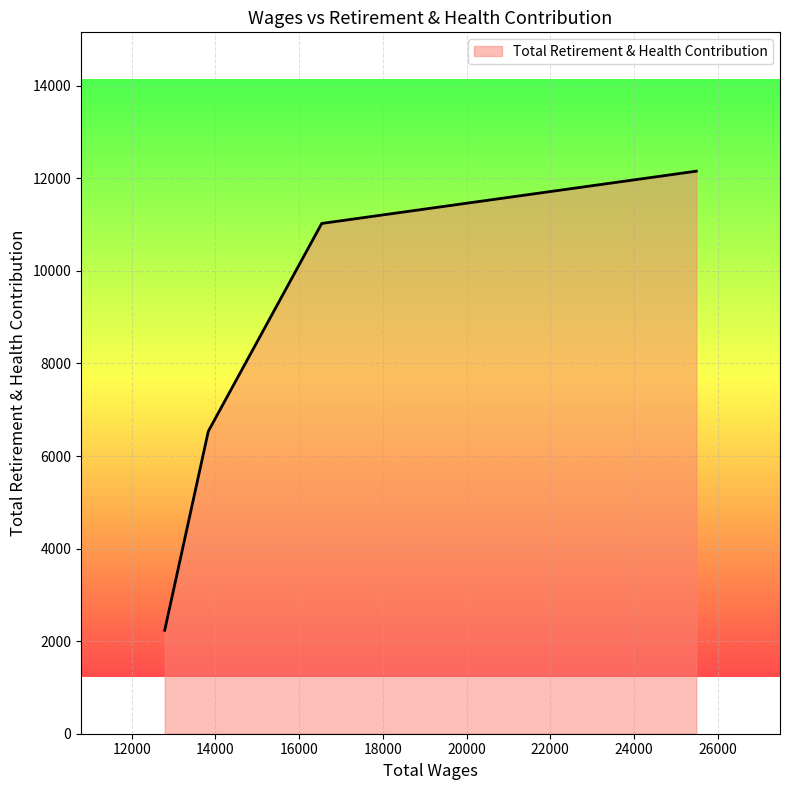

True or false: the data has more than 0 interior local peaks.

False